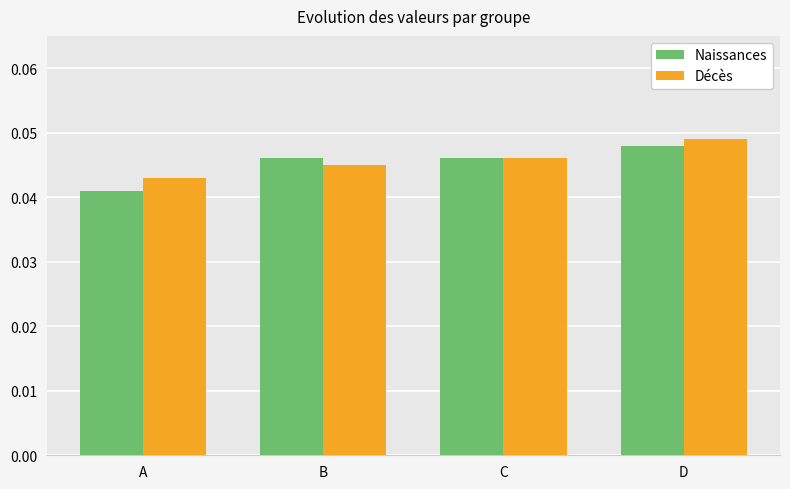

What is the total value across all series at A?

0.1